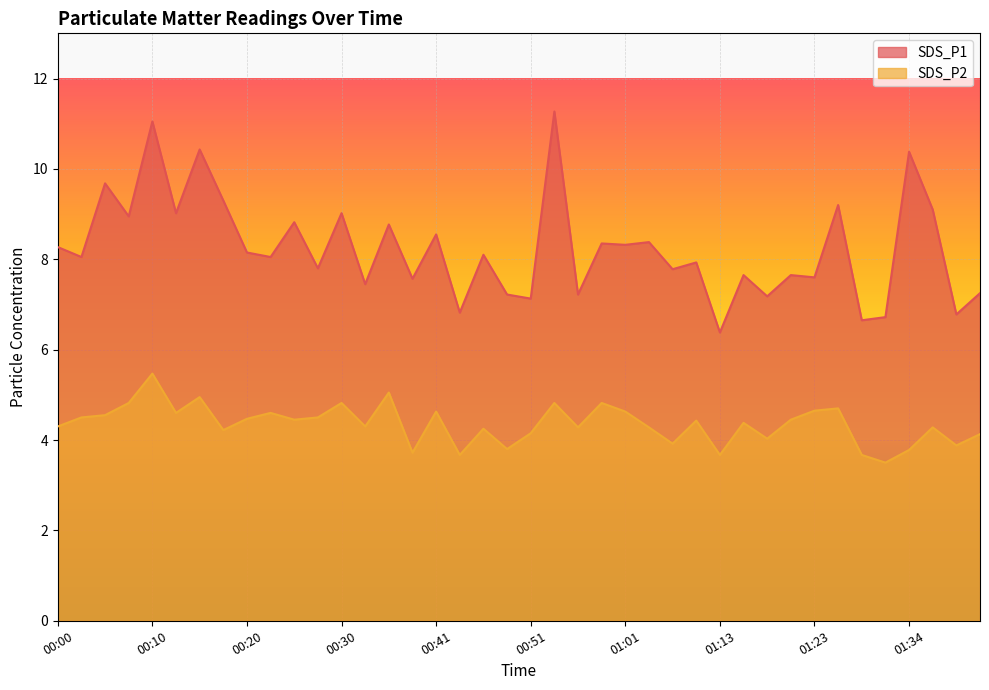

List the series in order of their peak value, lowest first.

SDS_P2, SDS_P1